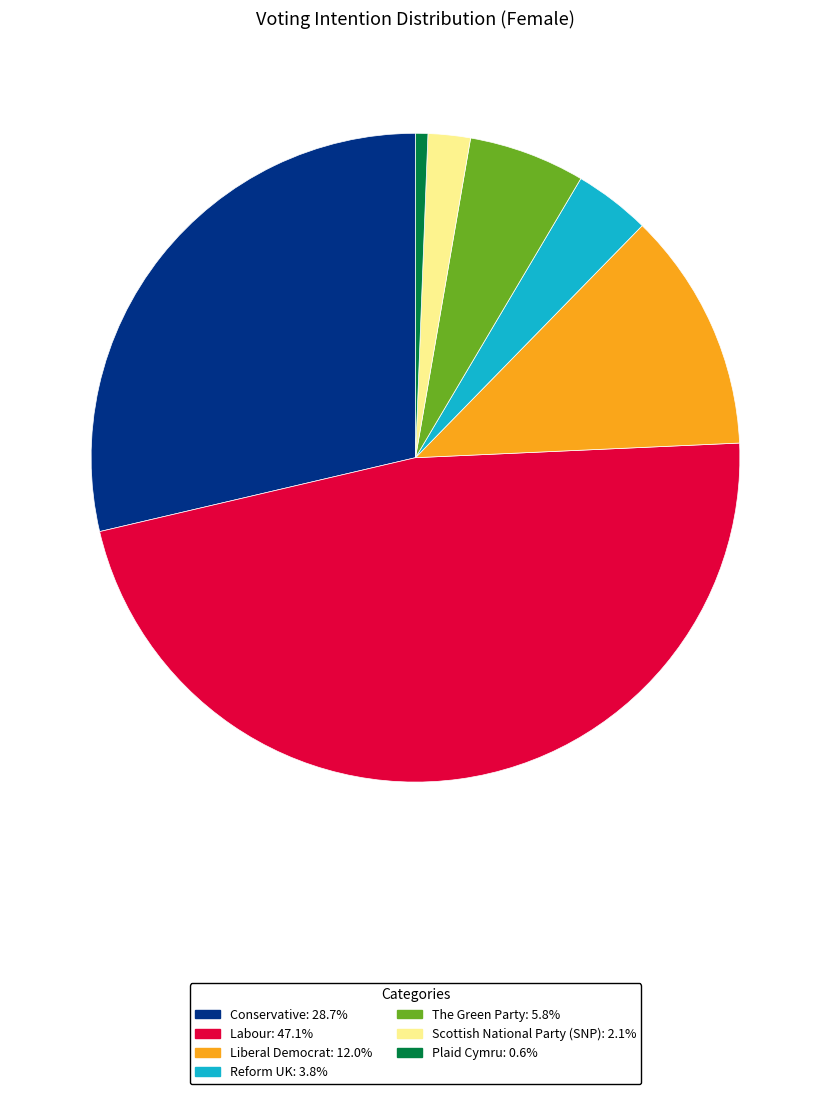

Is there any slice that represents more than half of the pie?

No